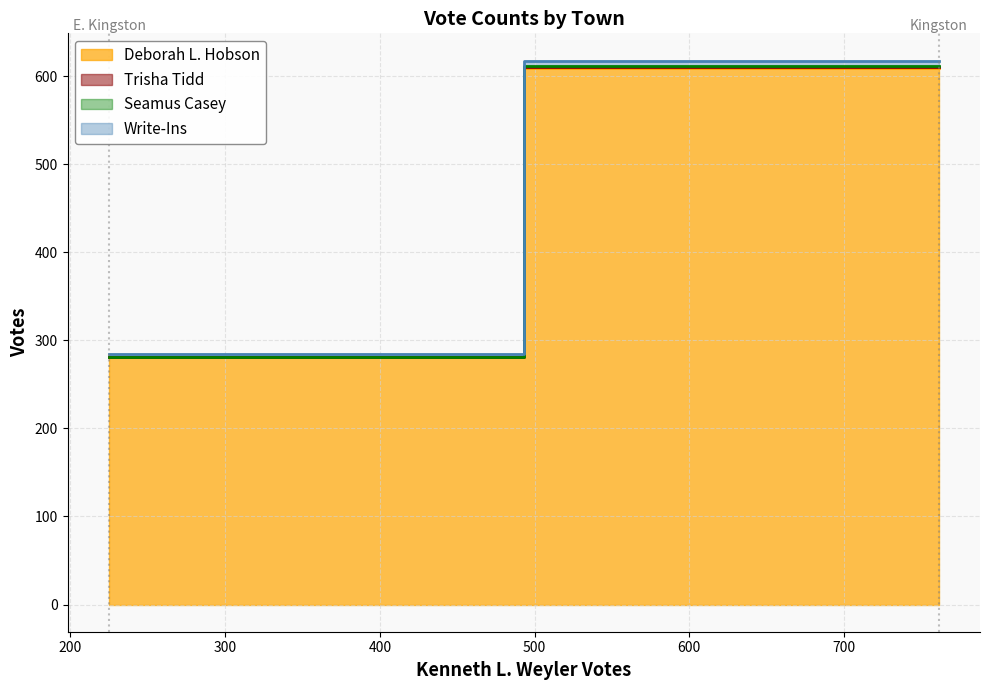

What is the difference between the Seamus Casey values at E. Kingston and Kingston?

1